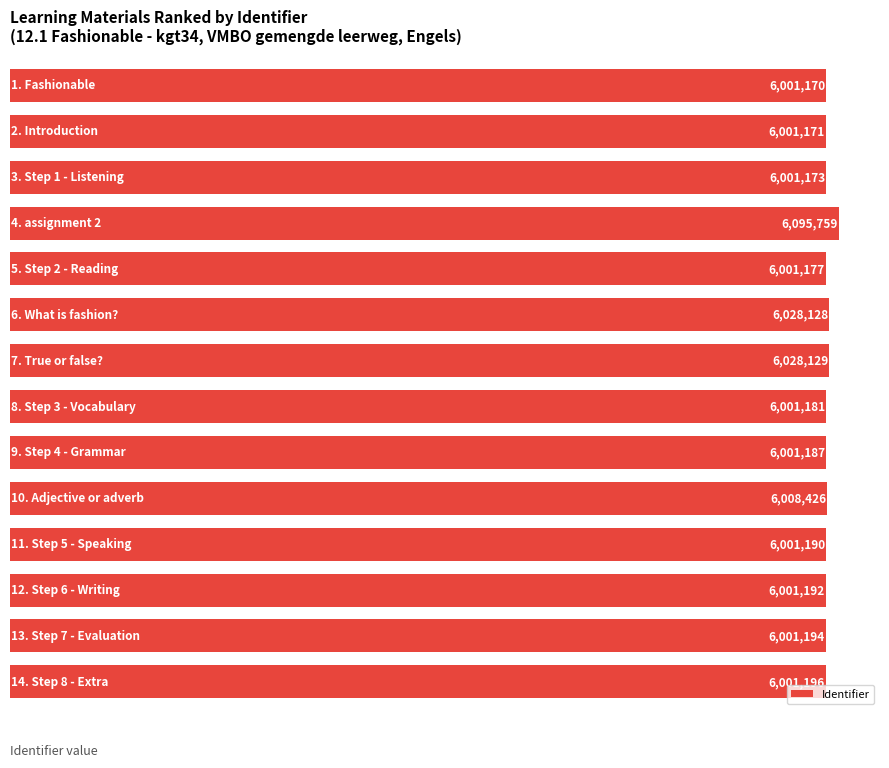

What is the average value?

6012305